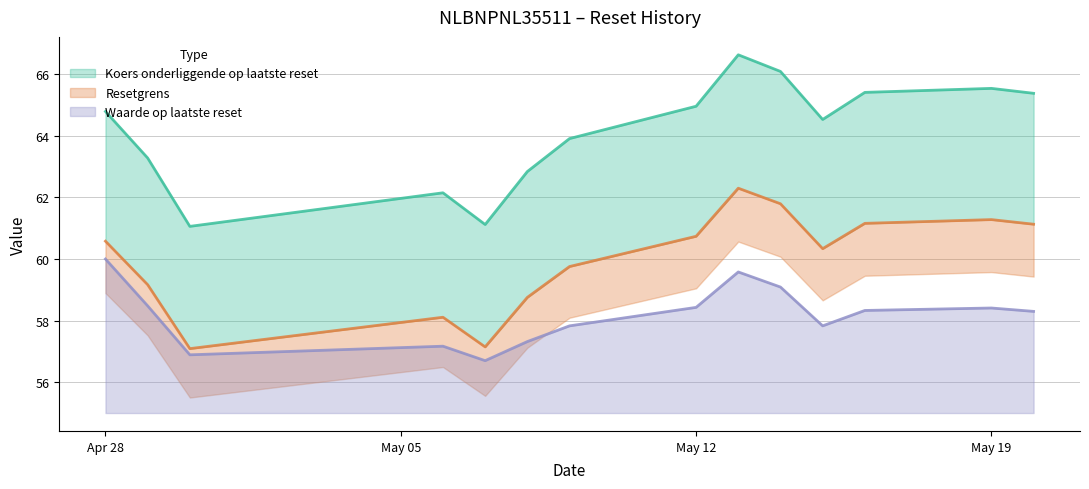

At which label does Waarde op laatste reset first exceed 58?

Apr 28